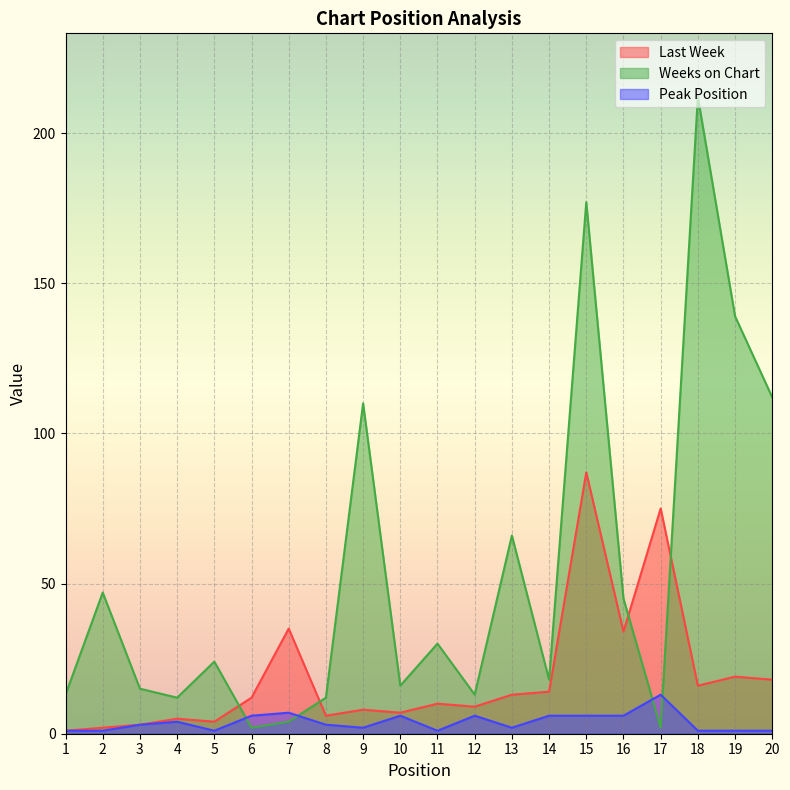

Reading right to left, list all the values displayed in this chart.

Last Week: 18	19	16	75	34	87	14	13	9	10	7	8	6	35	12	4	5	3	2	1
Weeks on Chart: 112	139	212	2	45	177	18	66	13	30	16	110	12	4	2	24	12	15	47	13
Peak Position: 1	1	1	13	6	6	6	2	6	1	6	2	3	7	6	1	4	3	1	1